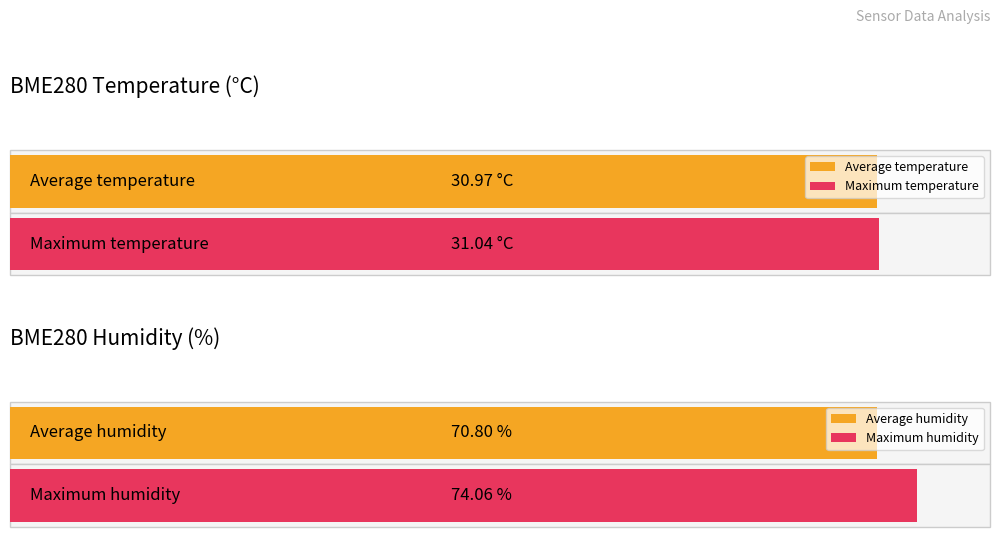

Is the value of BME280_temperature at 00:48 greater than the value of BME280_humidity at 00:18?

No